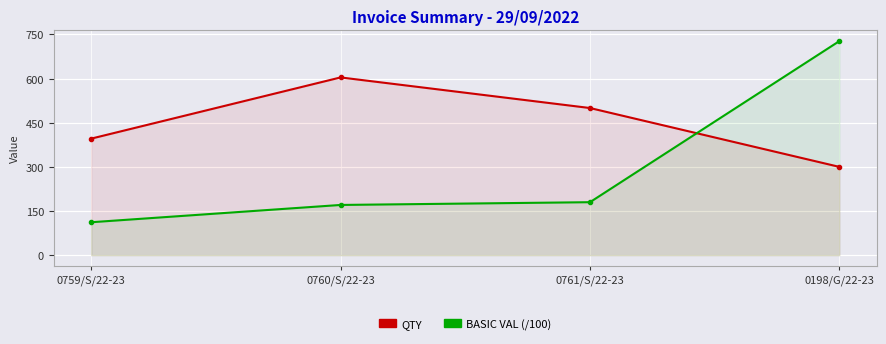

Which label corresponds to the largest value in the chart?

0198/G/22-23